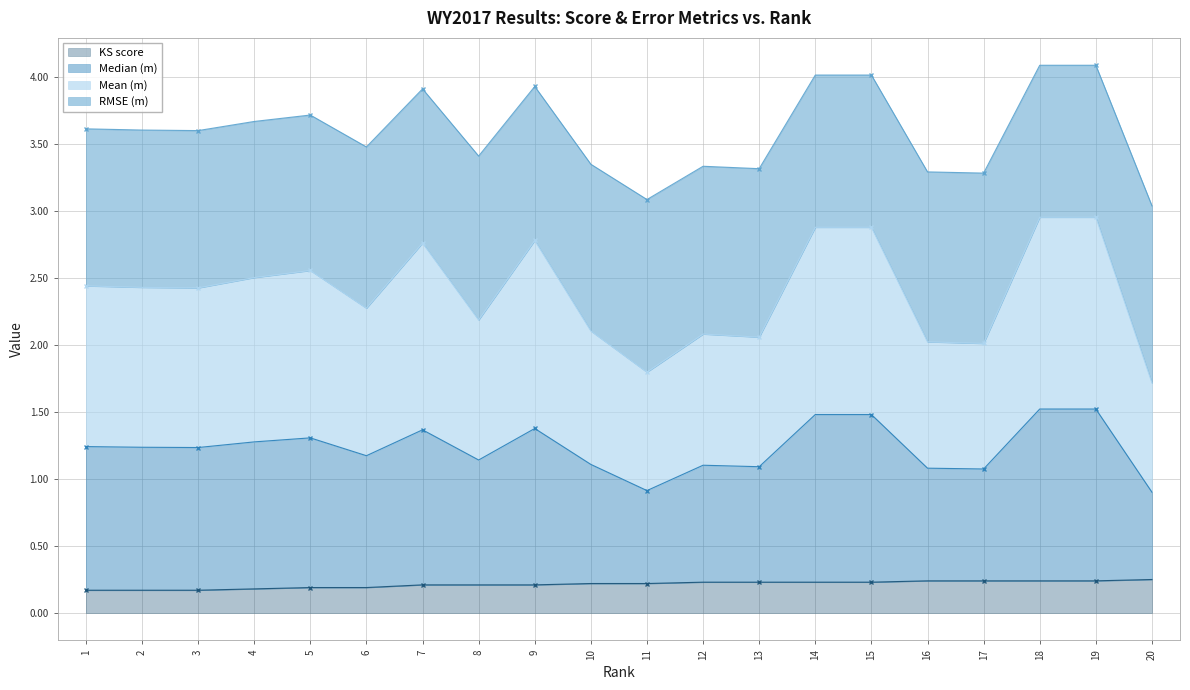

True or false: KS score has a value of 0.2 at 12.

True